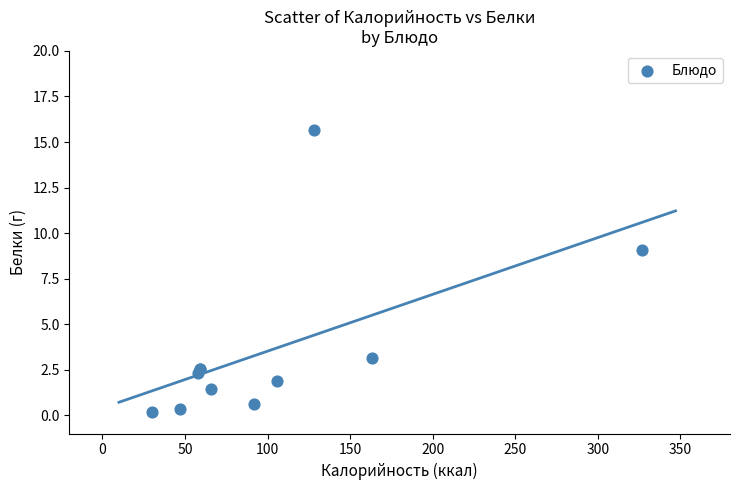

What Y value in the scatter plot is closest to 7?

9.1